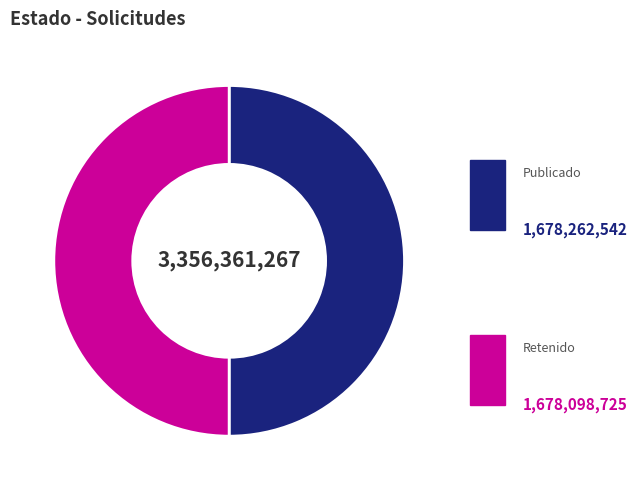

How many segments does this pie chart have?

2